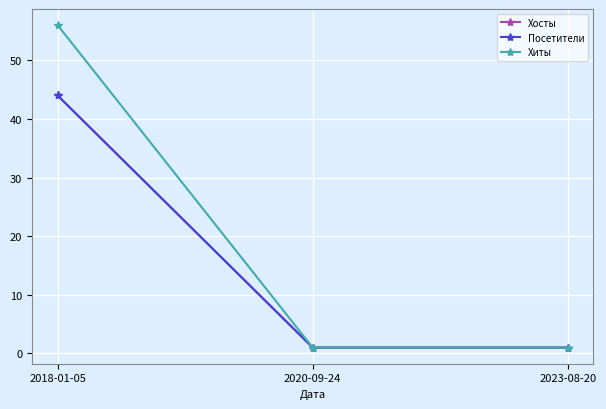

True or false: Посетители has a value of 1 at 2020-09-24.

True